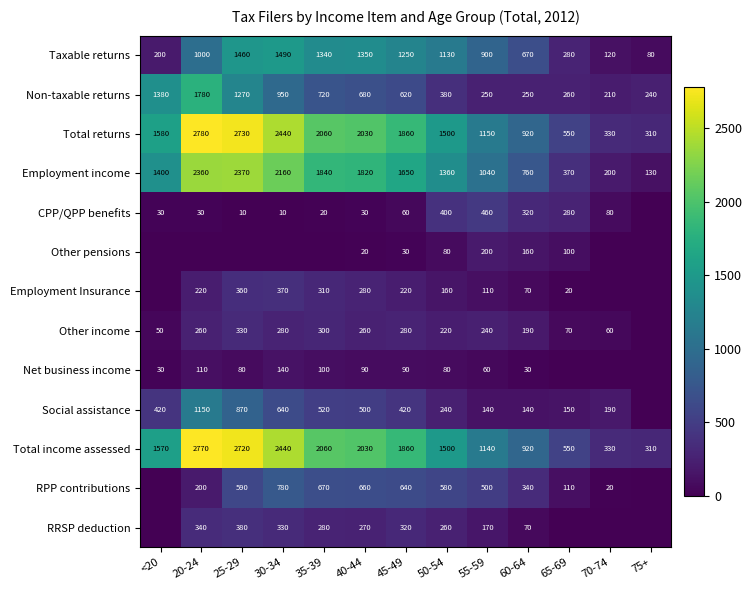

Between 55-59 and 60-64, which series saw the biggest shift?

Employment income